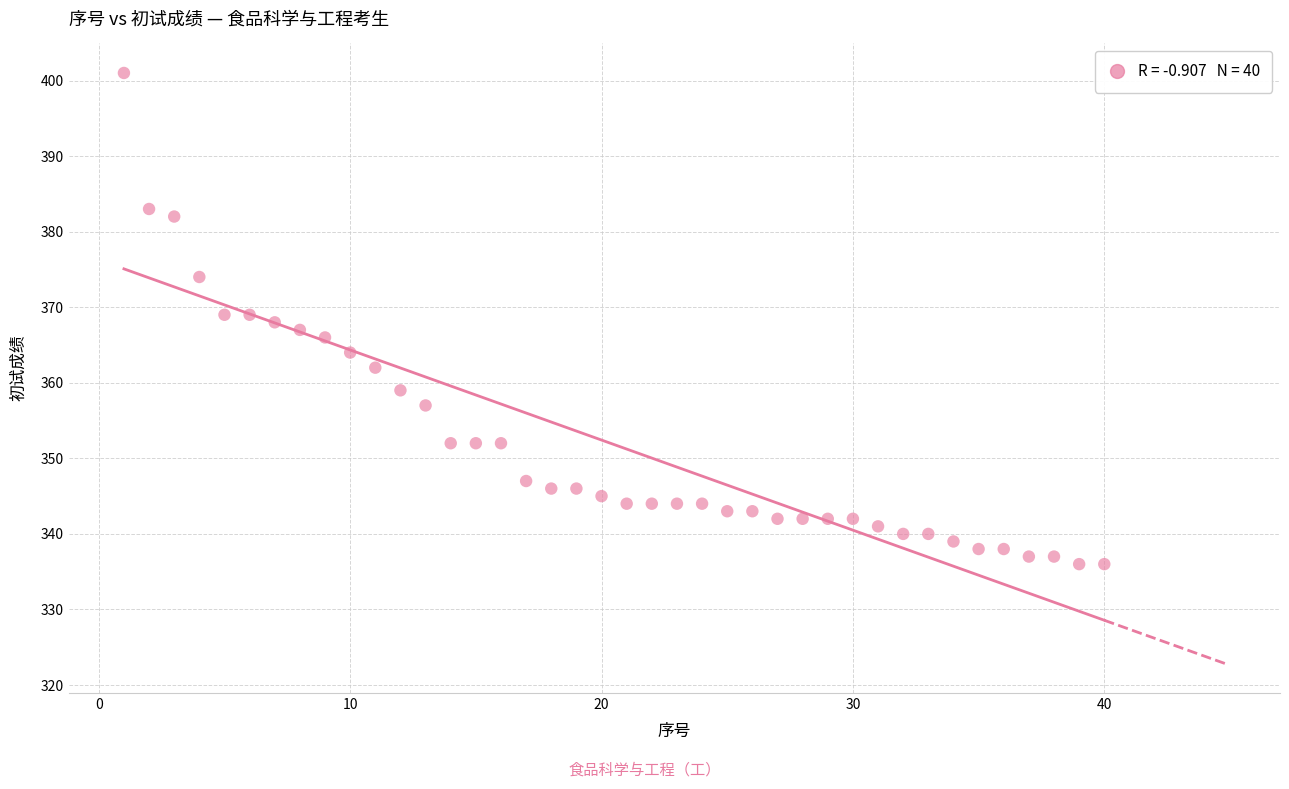

What is the range of X values (max minus min)?

39